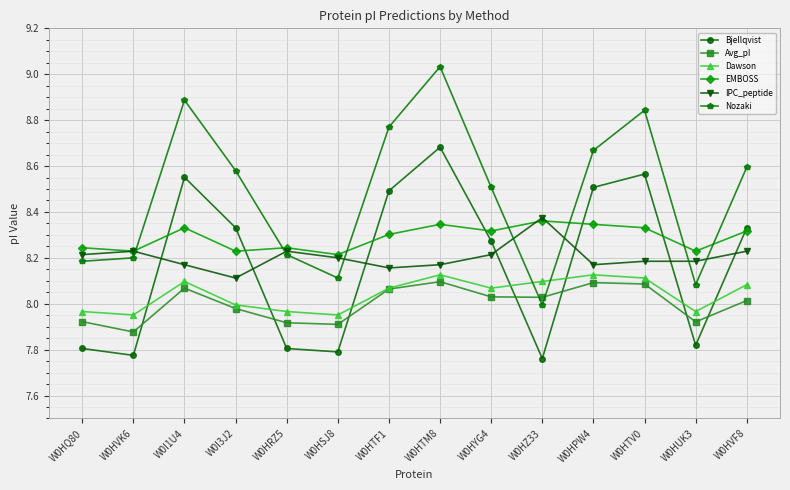

Where is Bjellqvist nearest to the value 8?

W0HUK3